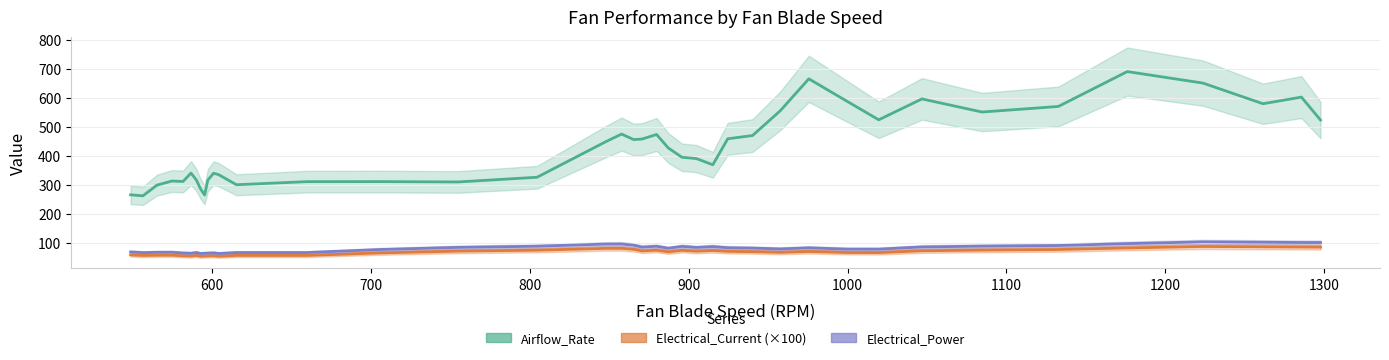

What is the maximum value for Electrical_Power?

103.8